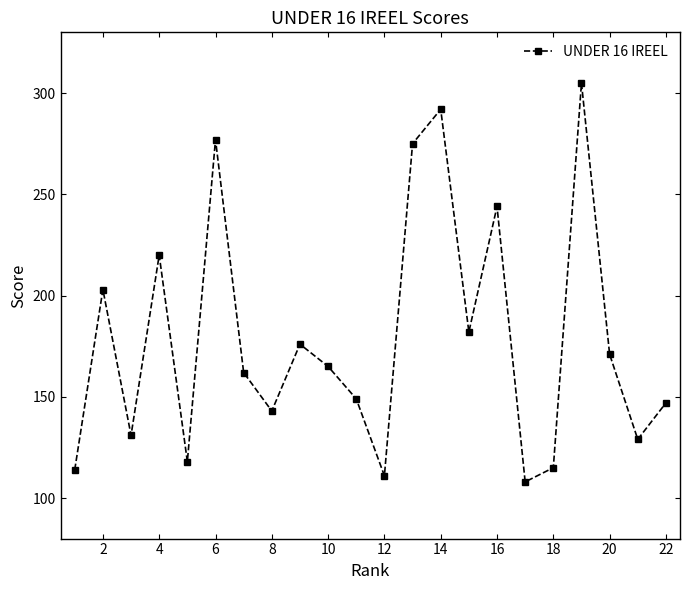

Reading right to left, list all the values displayed in this chart.

147	129	171	305	115	108	244	182	292	275	111	149	165	176	143	162	277	118	220	131	203	114